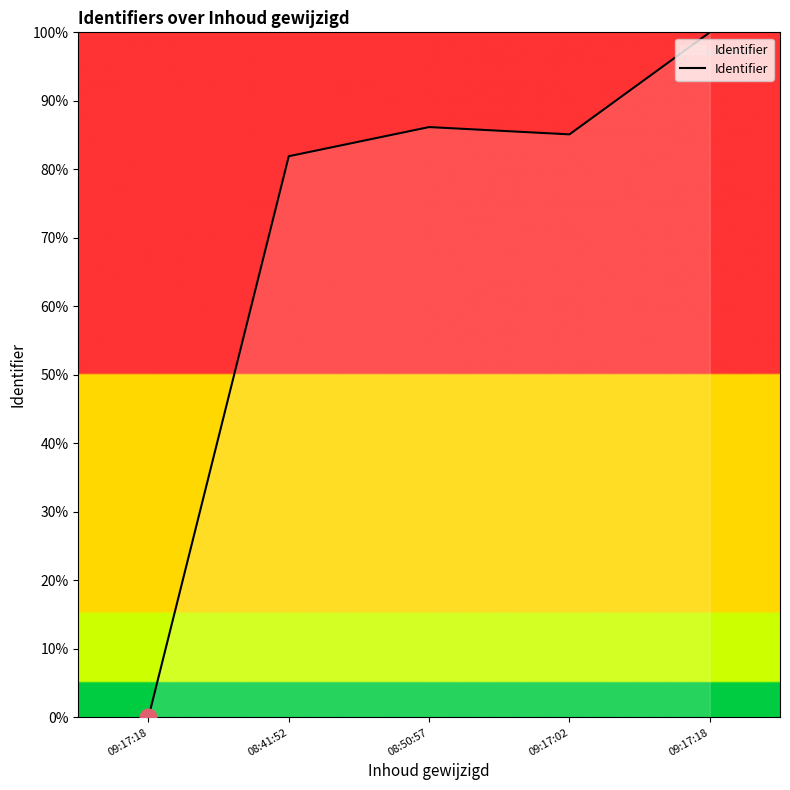

How many values are above zero?

4